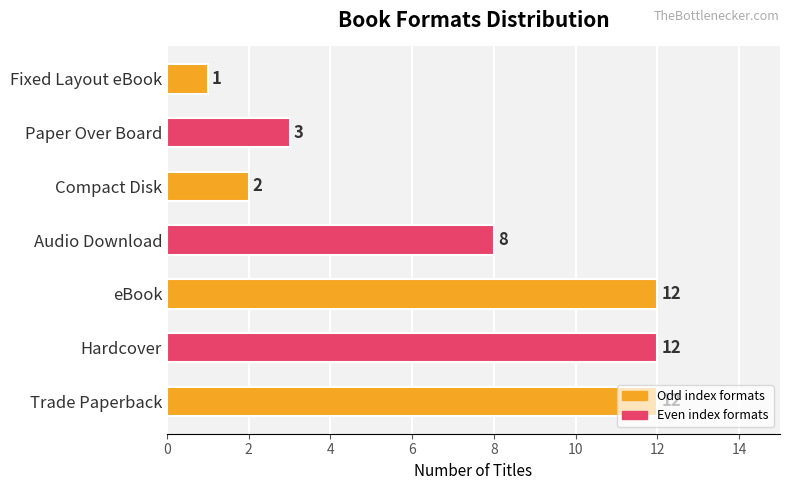

The value at Trade Paperback is 12. True or false?

True